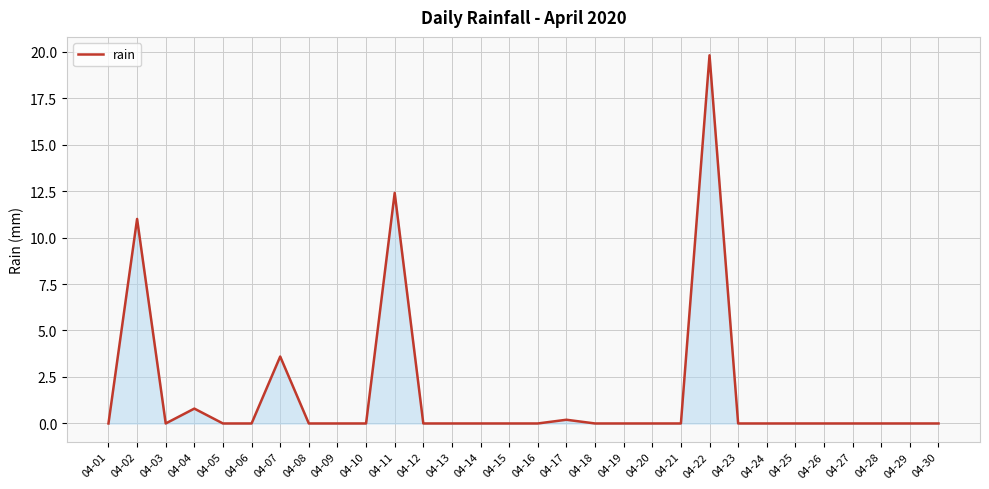

Which category has the highest value across all series?

04-22